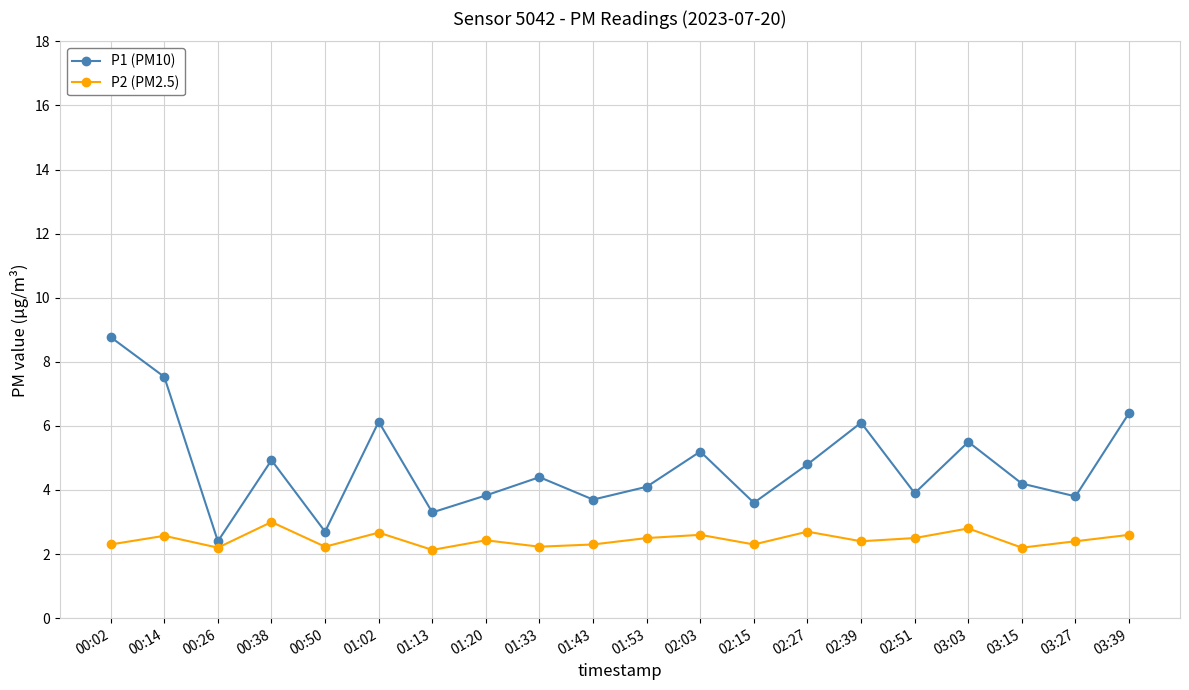

Rank the series by their average value, from highest to lowest.

P1 (PM10), P2 (PM2.5)